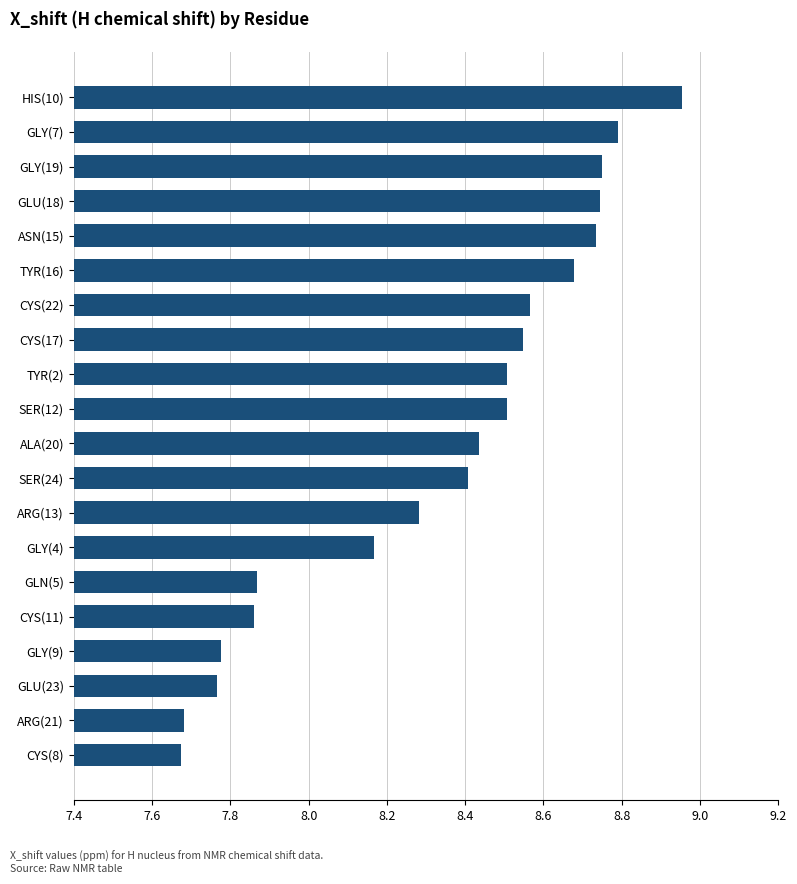

Which label corresponds to the largest value in the chart?

HIS(10)